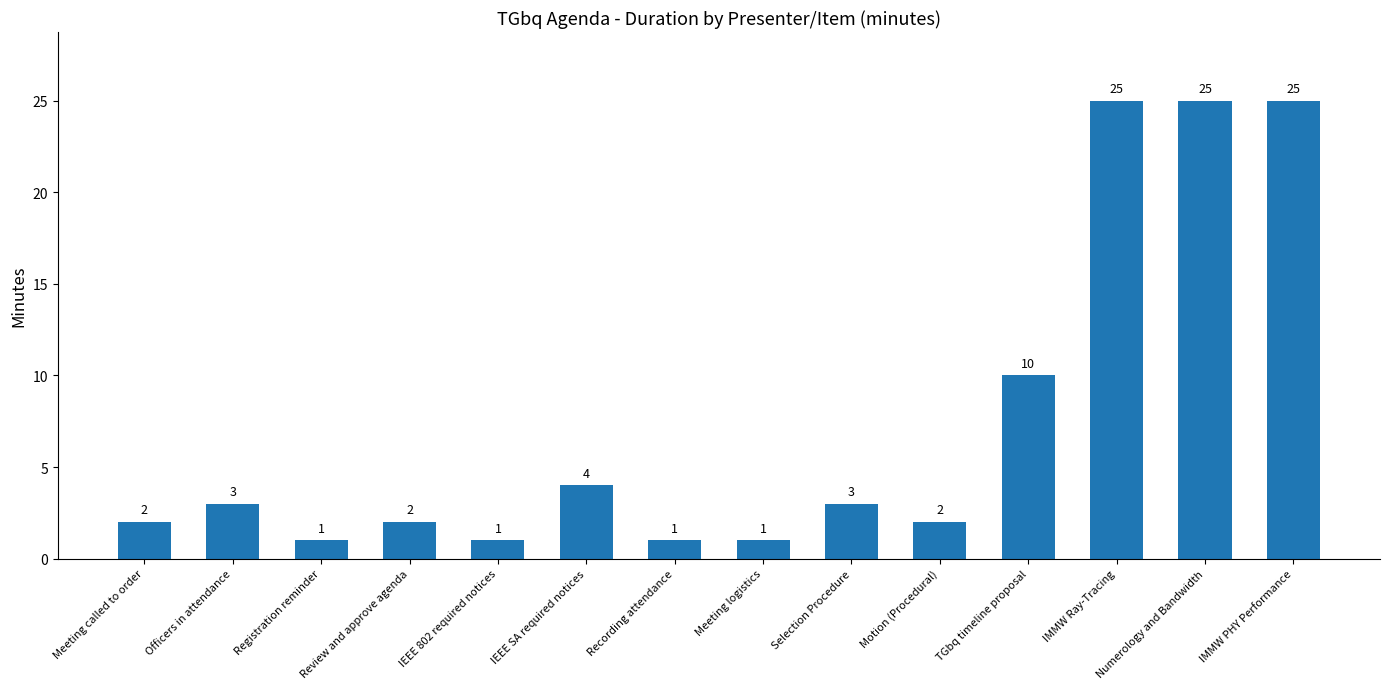

Is it true that the value at Selection Procedure is 2?

False